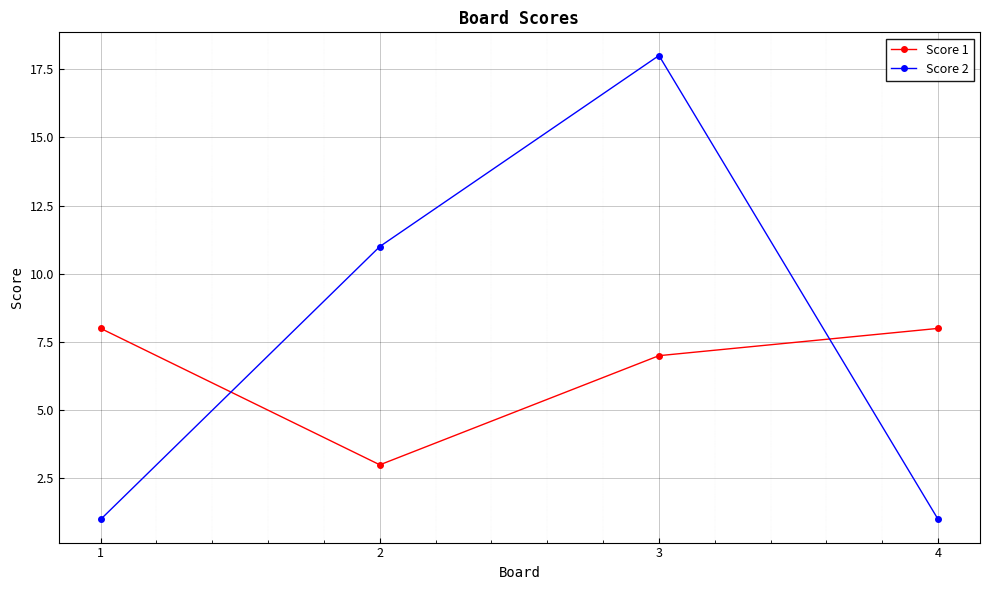

Which series has the largest total across all categories?

Score 2